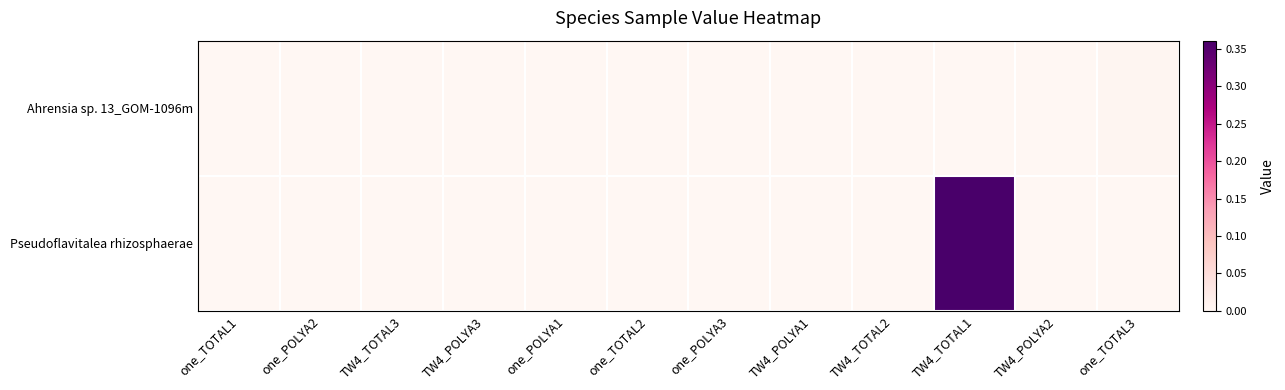

At how many categories does at least one series exceed 0?

2